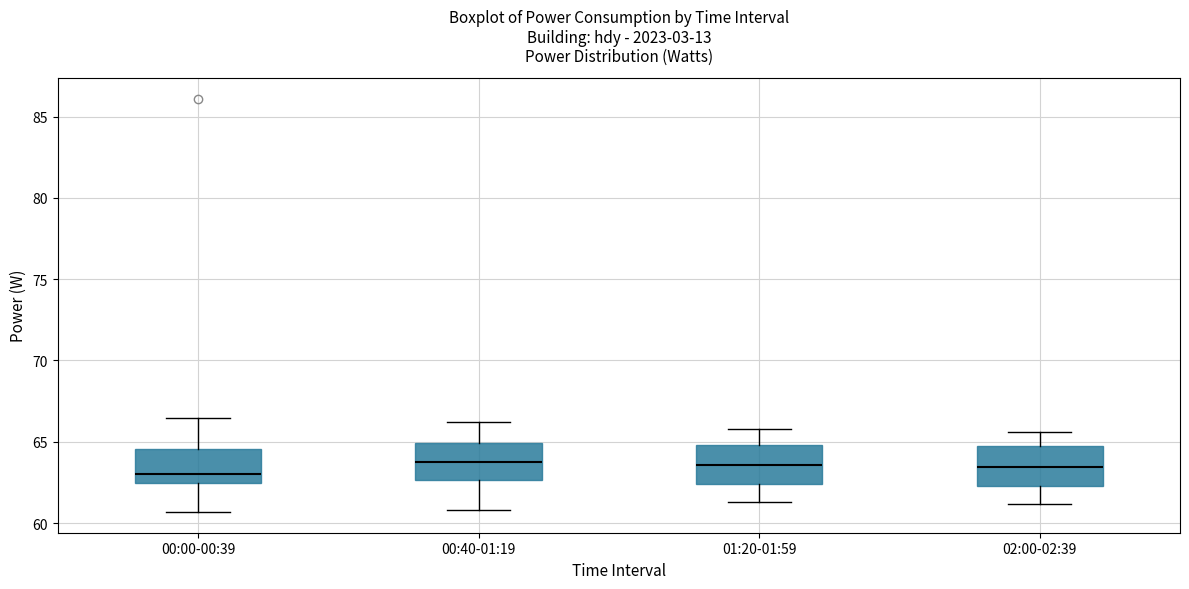

Where does the median line of the box for 02:00-02:39 sit on the y-axis? The values are not printed on the chart, so give them approximately, as read against the axis.

63.5